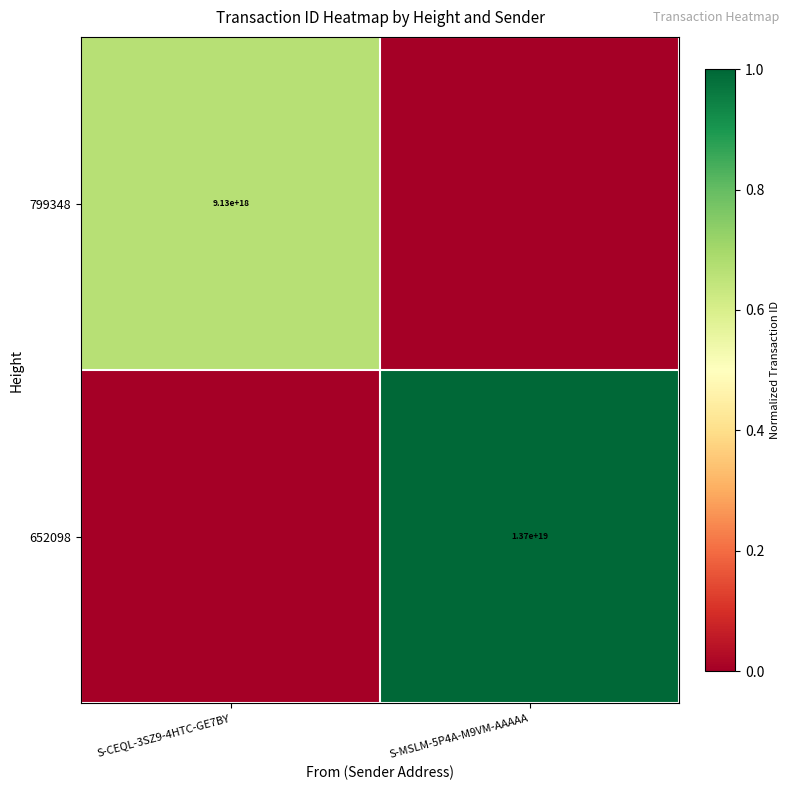

The 652098 series shows 6809494701351670784 at S-MSLM-5P4A-M9VM-AAAAA. True or false?

False